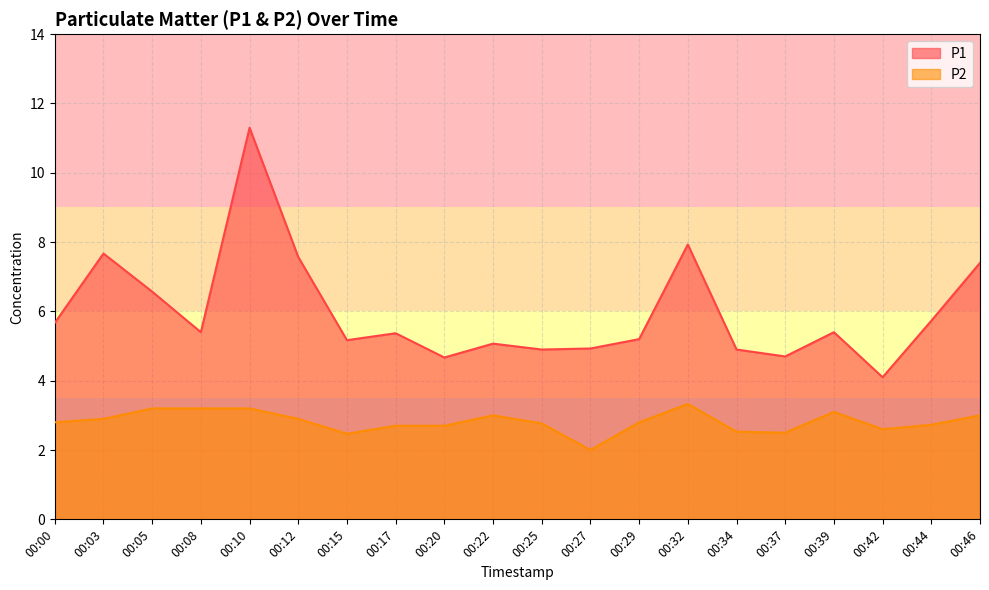

Which category has the highest value across all series?

00:10